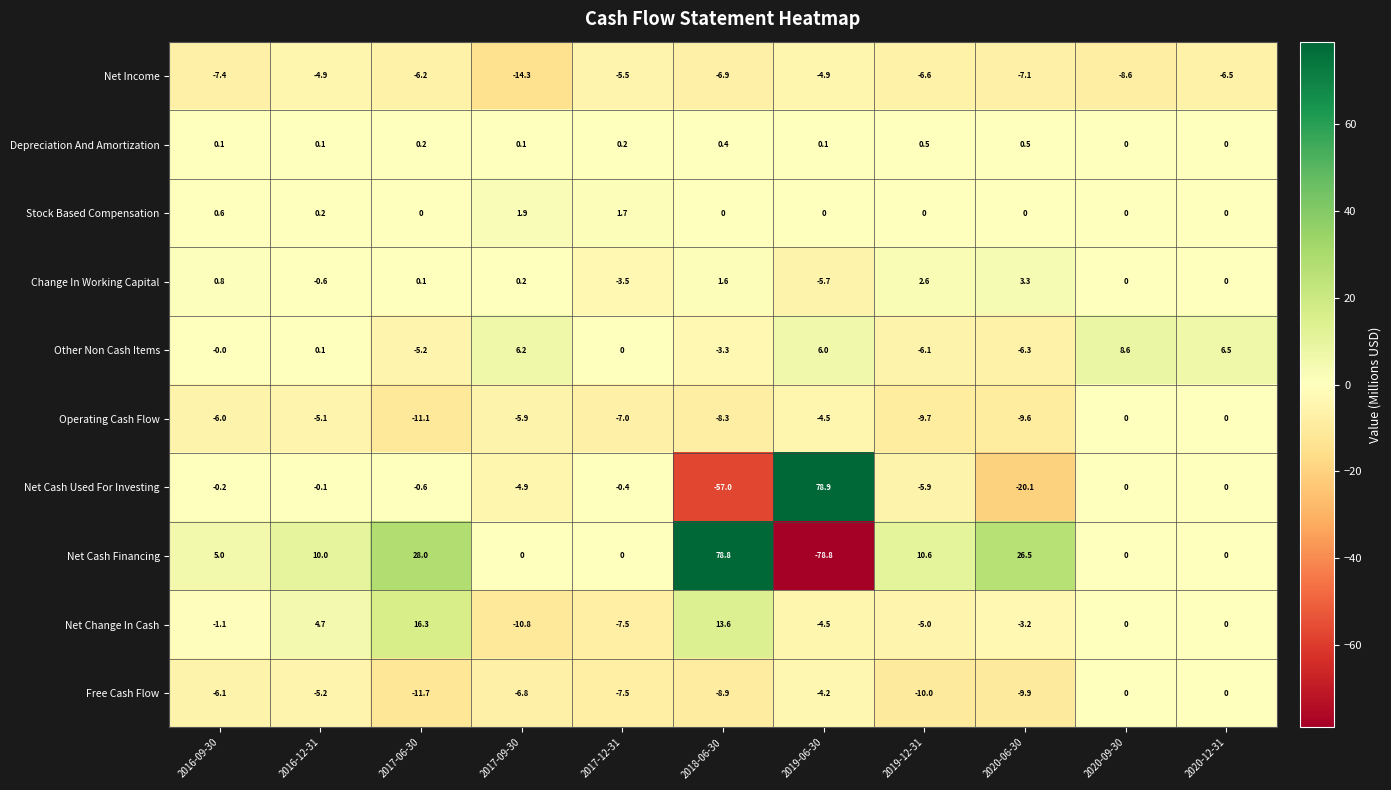

Which category has the lowest value across all series?

2019-06-30